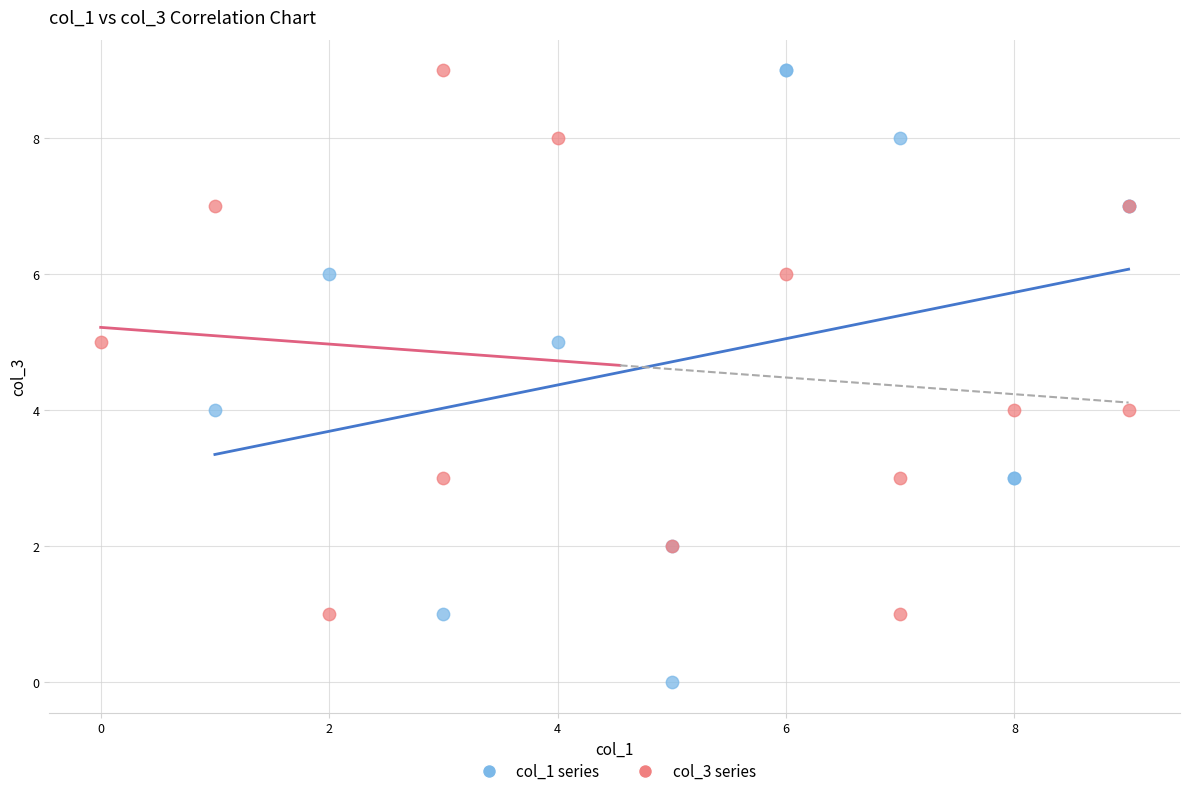

Which series has the widest spread of Y values?

col_1 series